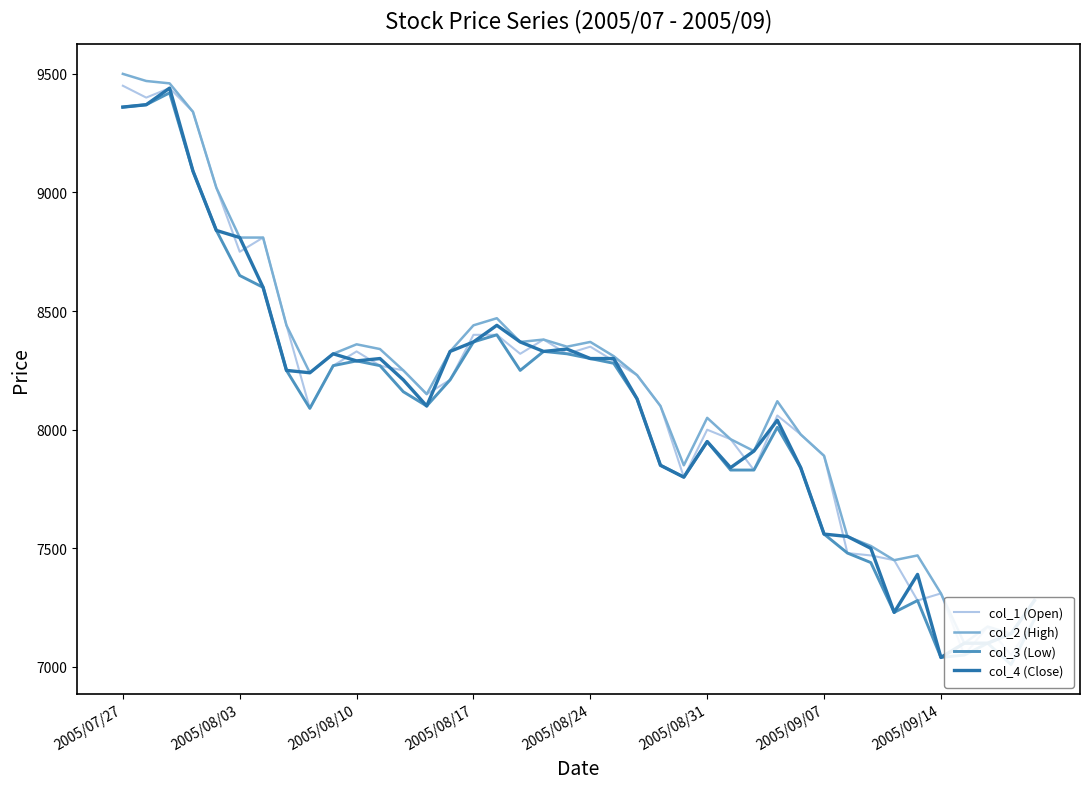

What are all the series names shown in the legend?

col_1 (Open), col_2 (High), col_3 (Low), col_4 (Close)